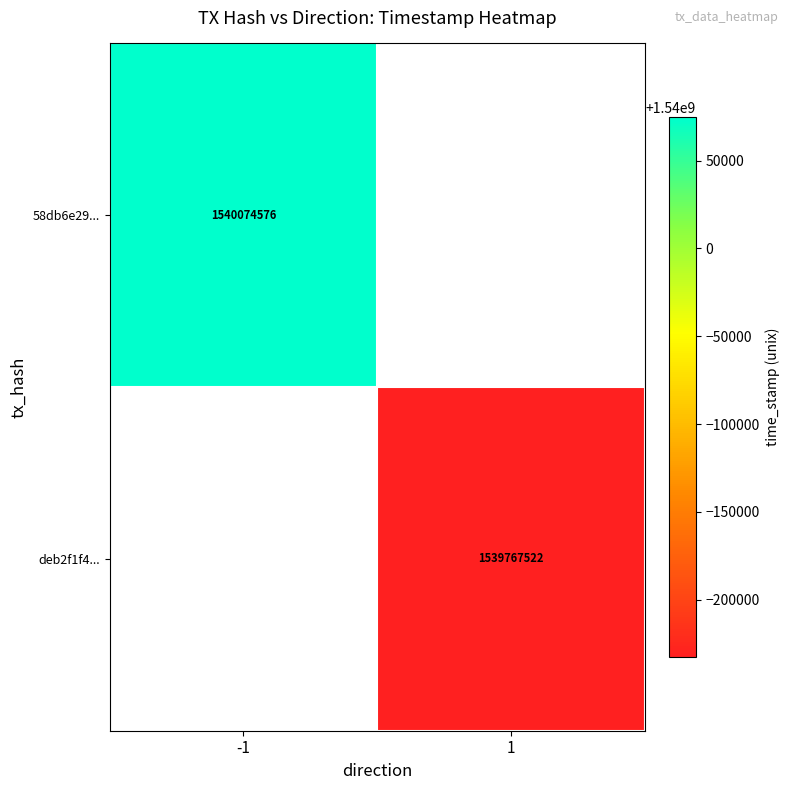

Is it true that 58db6e29... equals 1540074576 at -1?

True